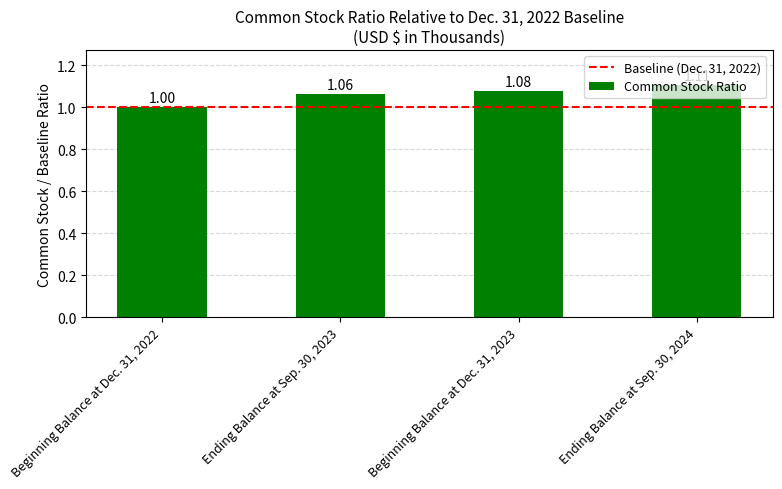

What is the change in value from Beginning Balance at Dec. 31, 2022 to Beginning Balance at Dec. 31, 2023?

+0.1